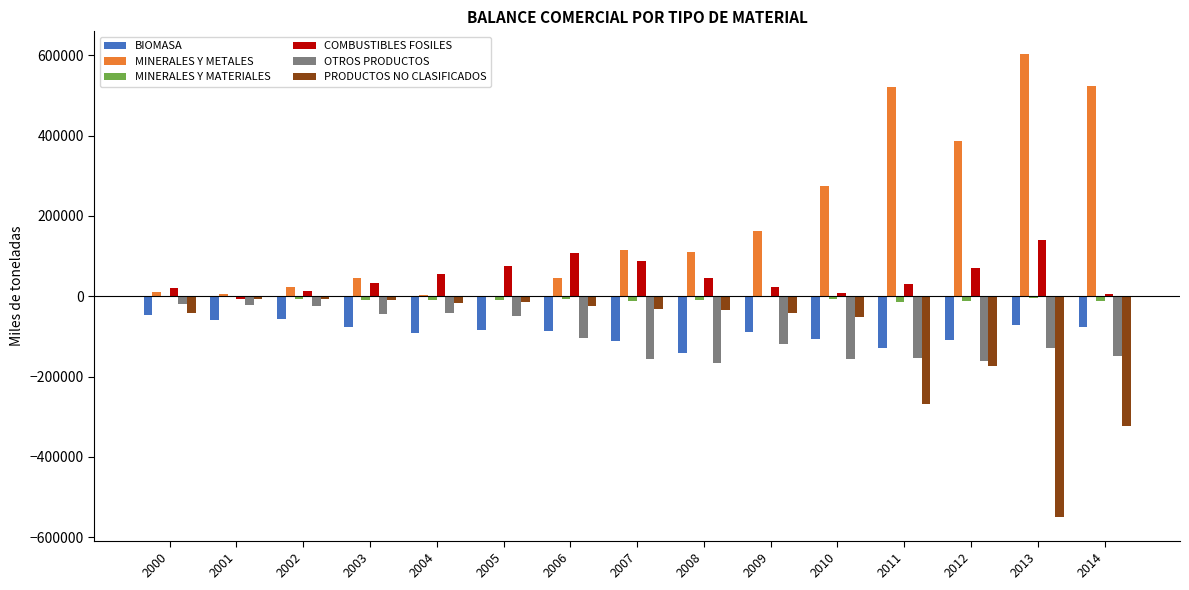

What is the sum of all MINERALES Y MATERIALES values?

-116112.1